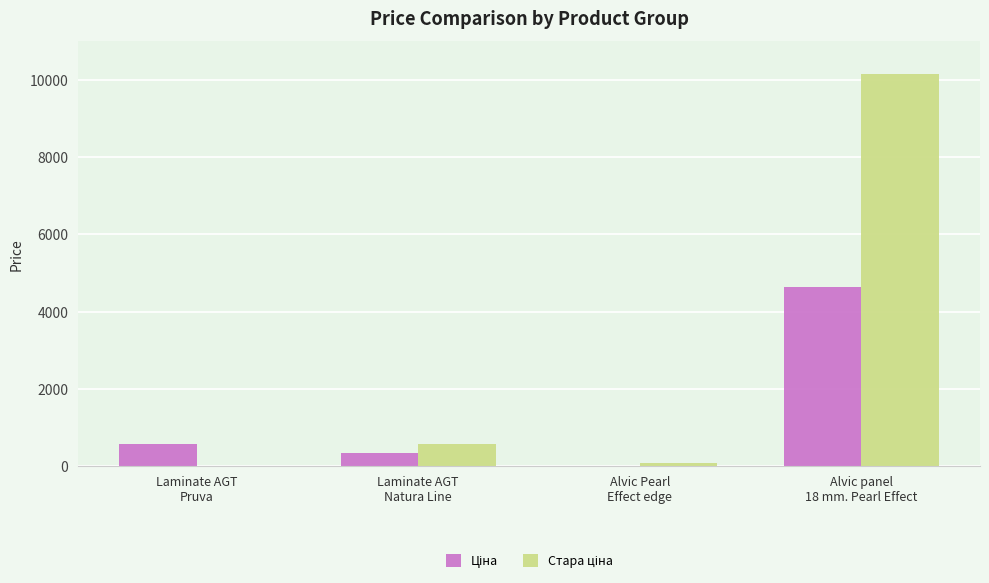

At which category is the sum across all series the highest?

Alvic panel
18 mm. Pearl Effect